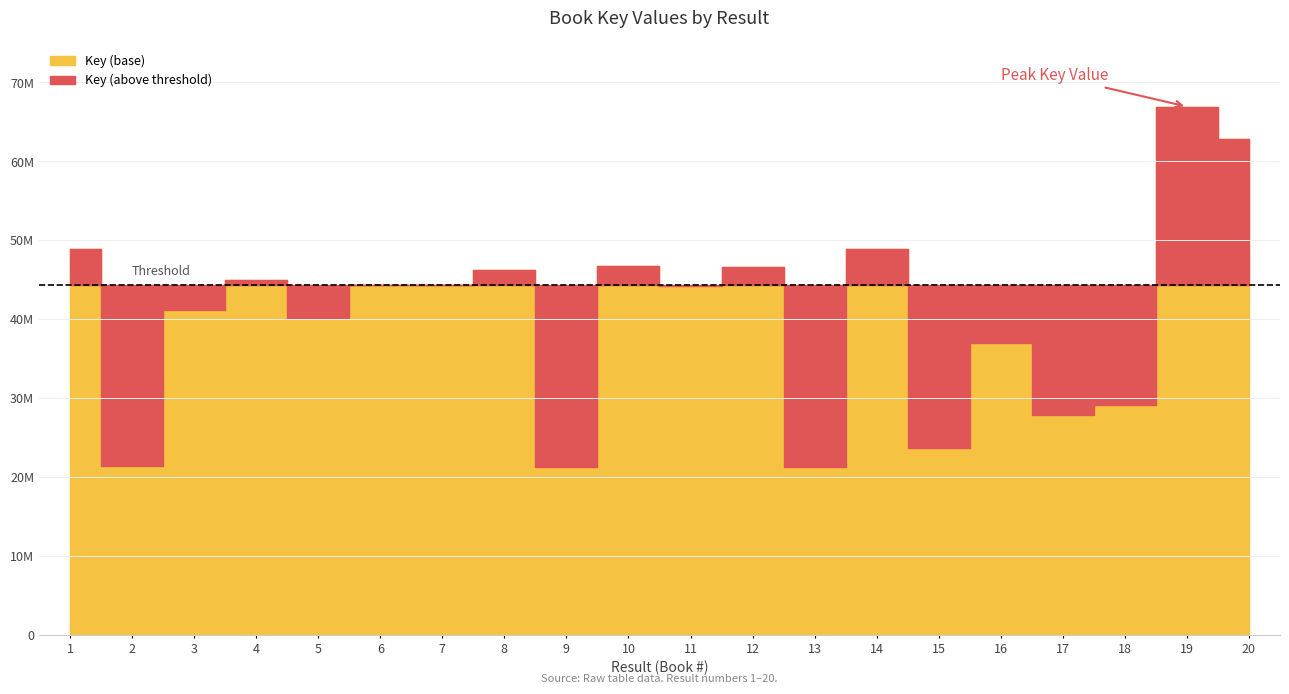

Where does the data first go above 44267448?

1